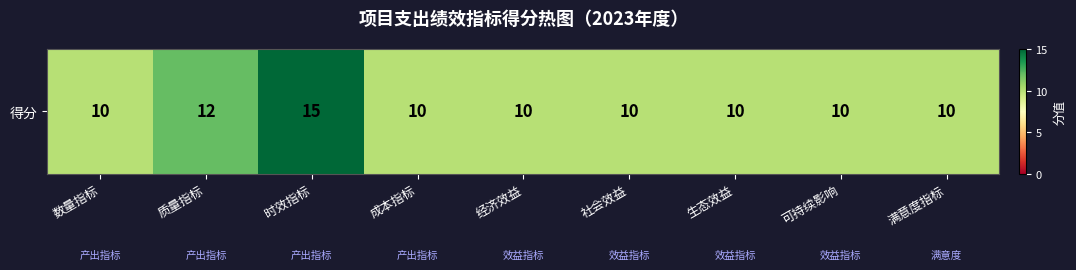

List the labels in order of value, smallest first.

数量指标, 成本指标, 经济效益, 社会效益, 生态效益, 可持续影响, 满意度指标, 质量指标, 时效指标